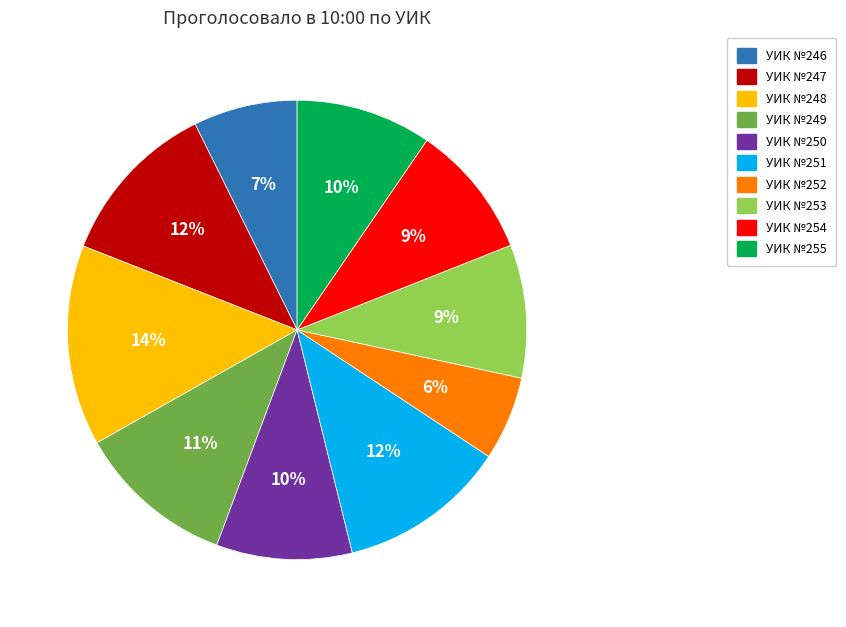

Do УИК №250 and УИК №254 together represent more than half of the pie?

No